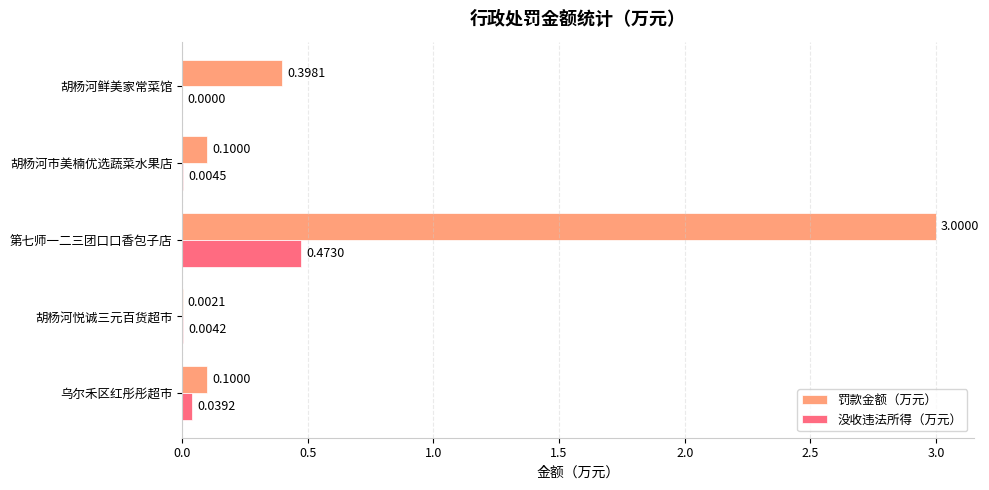

At which label is 没收违法所得（万元） closest to 0?

胡杨河鲜美家常菜馆